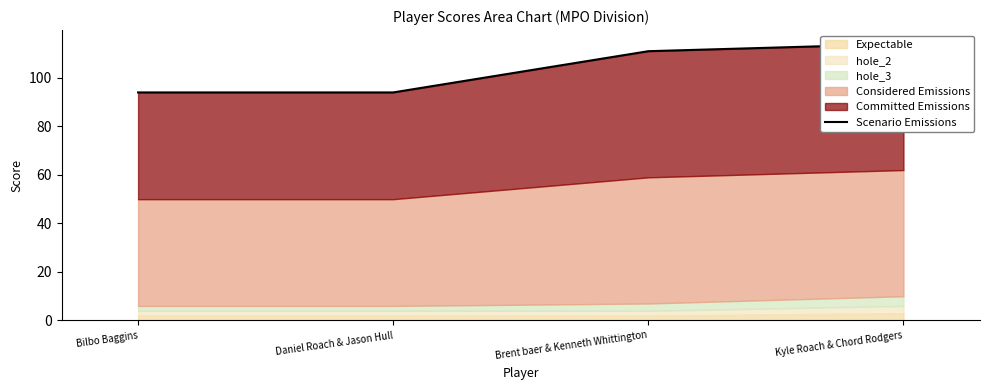

Count the values in the range 94 to 114.

4